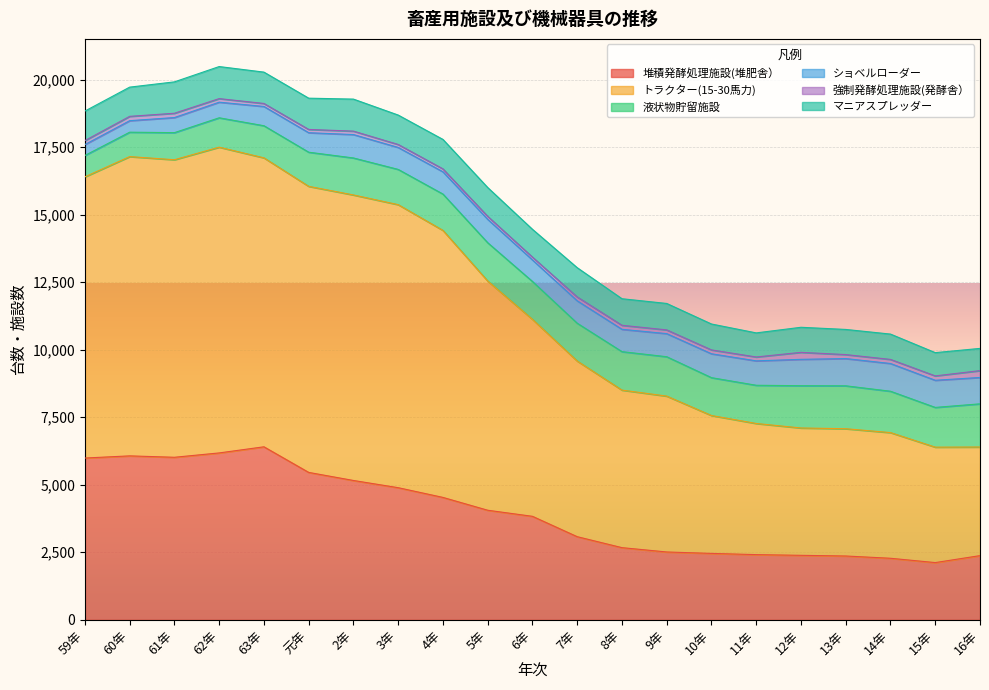

What is the difference between the ショベルローダー values at 5年 and 61年?

307